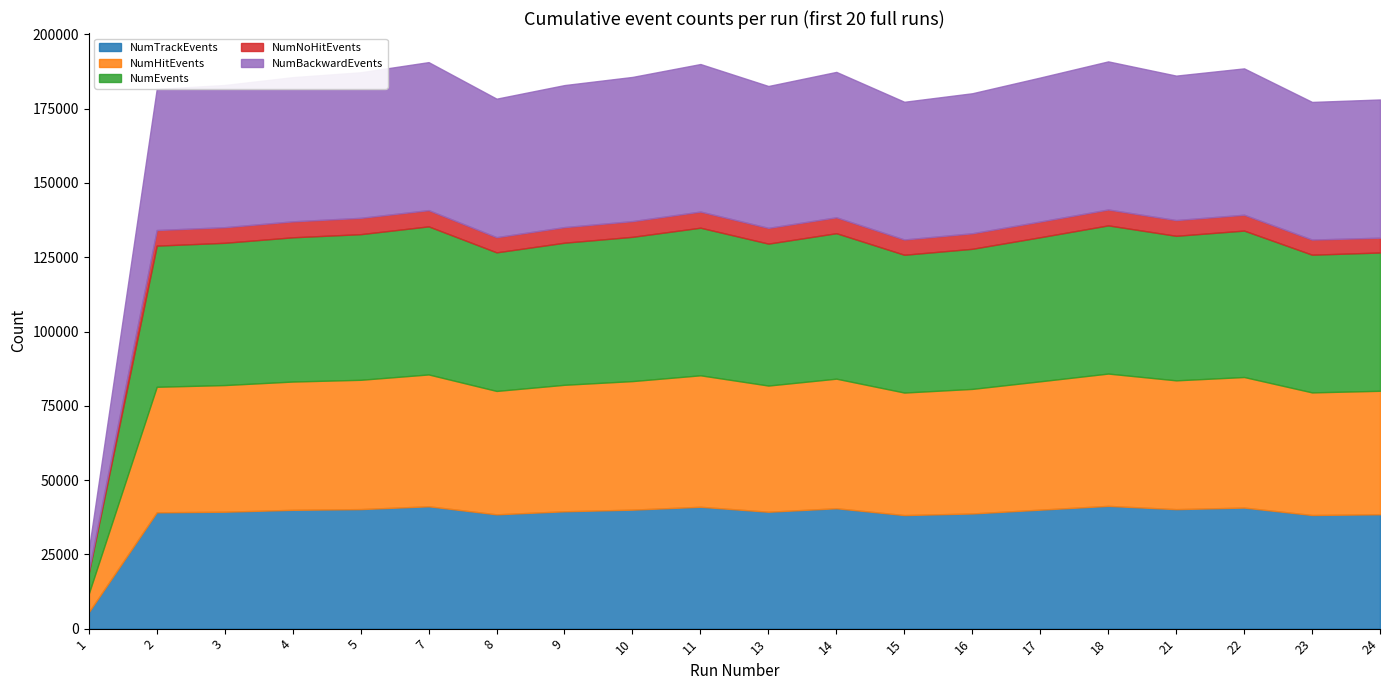

True or false: NumBackwardEvents and NumTrackEvents cross at least once.

False